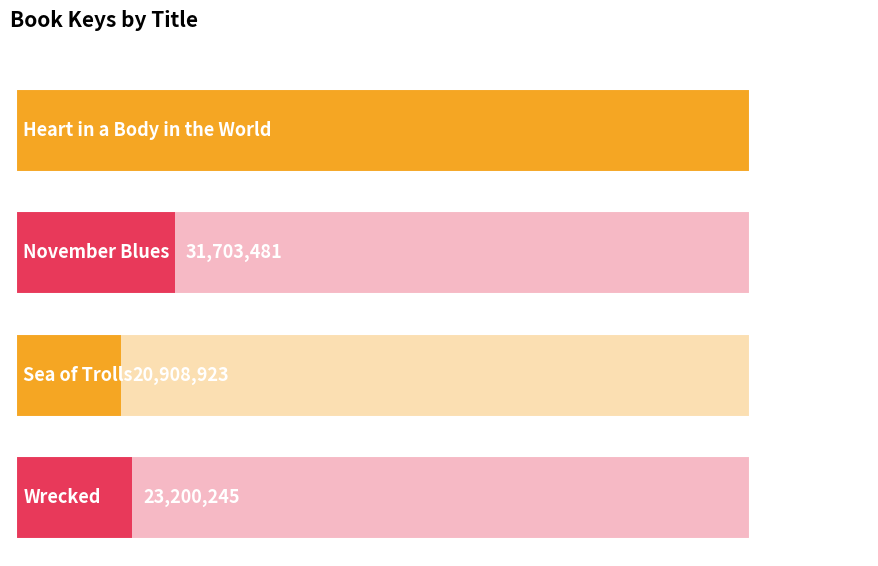

List the labels in order of value, largest first.

Heart in a Body in the World, November Blues, Wrecked, Sea of Trolls